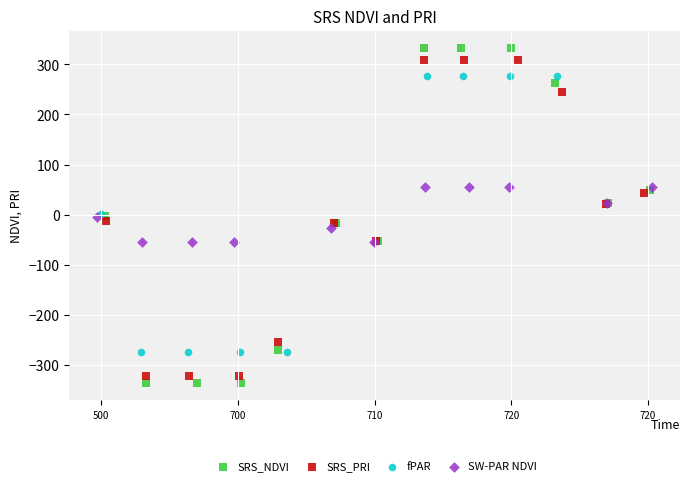

Which series has the widest spread of Y values?

SRS_NDVI